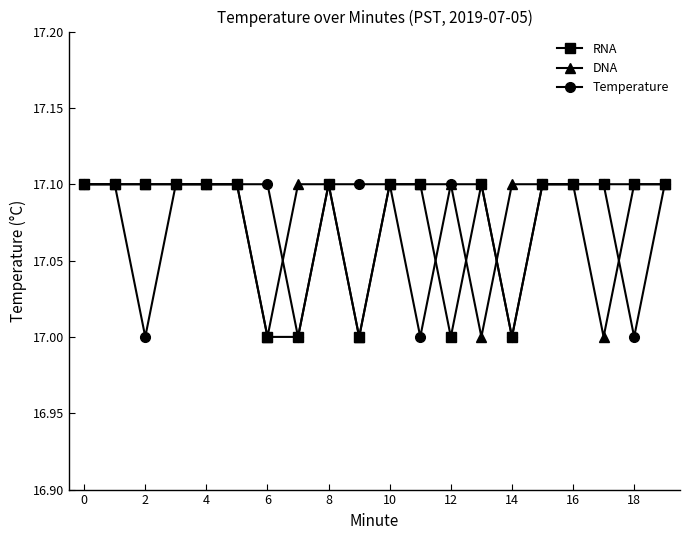

What is the smallest value displayed?

17.0